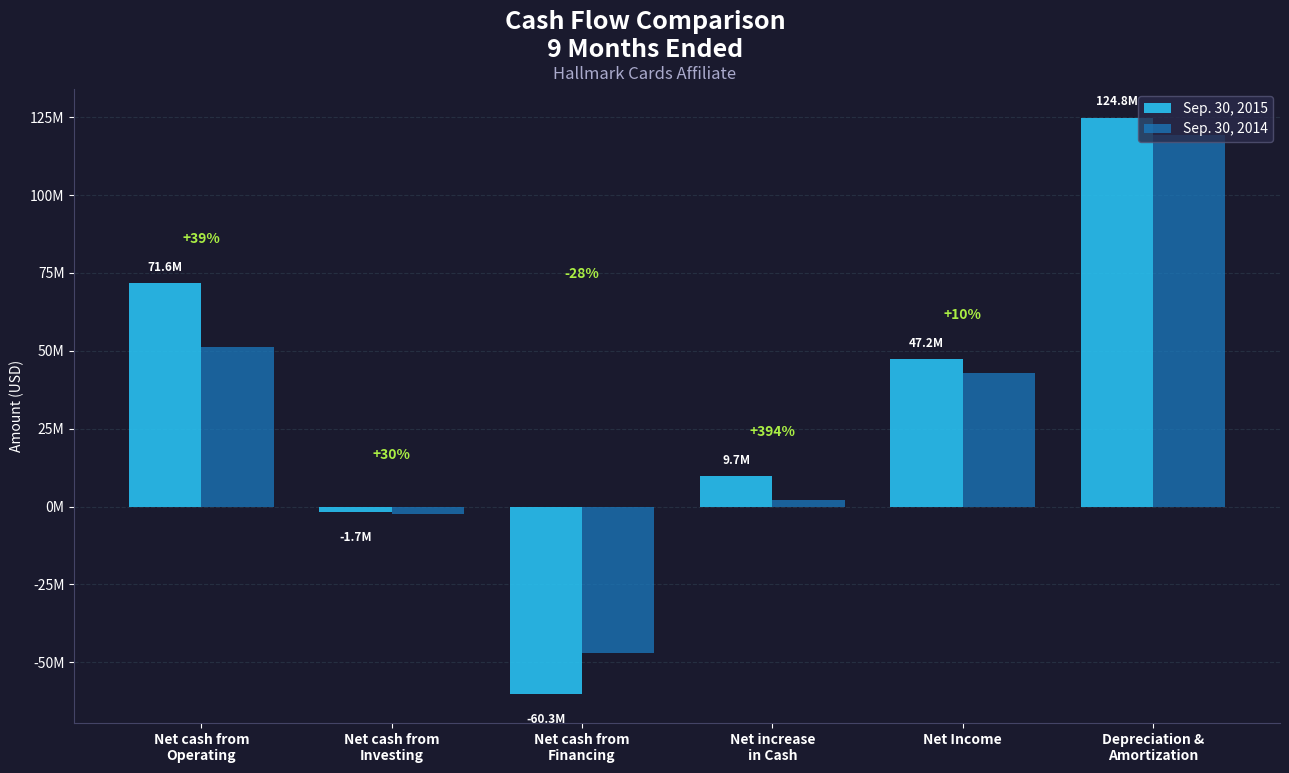

Rank the series by their average value, from highest to lowest.

Sep. 30, 2015, Sep. 30, 2014